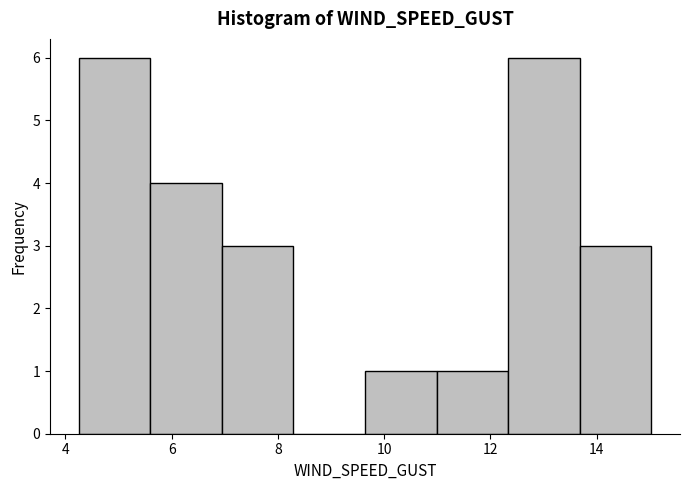

Reading left to right, list every bar in this chart as the range it spans on the x-axis followed by its height. Neither the bar edges nor the heights are printed on the chart, so give them approximately, as read against the axes.

4.2 to 5.6: 6
5.6 to 7.0: 4
7.0 to 8.2: 3
8.2 to 9.6: 0
9.6 to 11.0: 1
11.0 to 12.4: 1
12.4 to 13.6: 6
13.6 to 15.0: 3